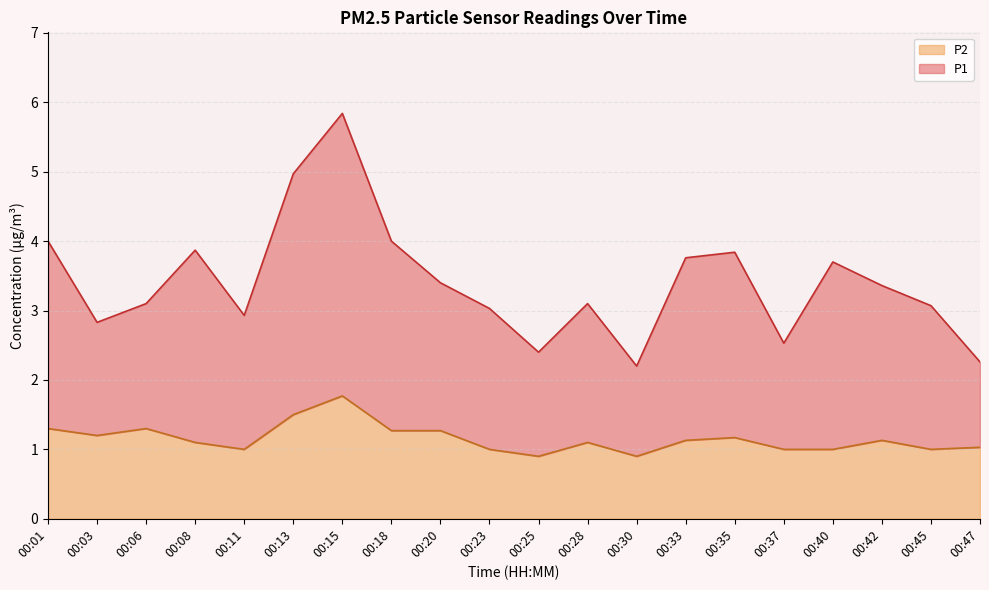

At which category does P1 reach its first local valley?

00:03